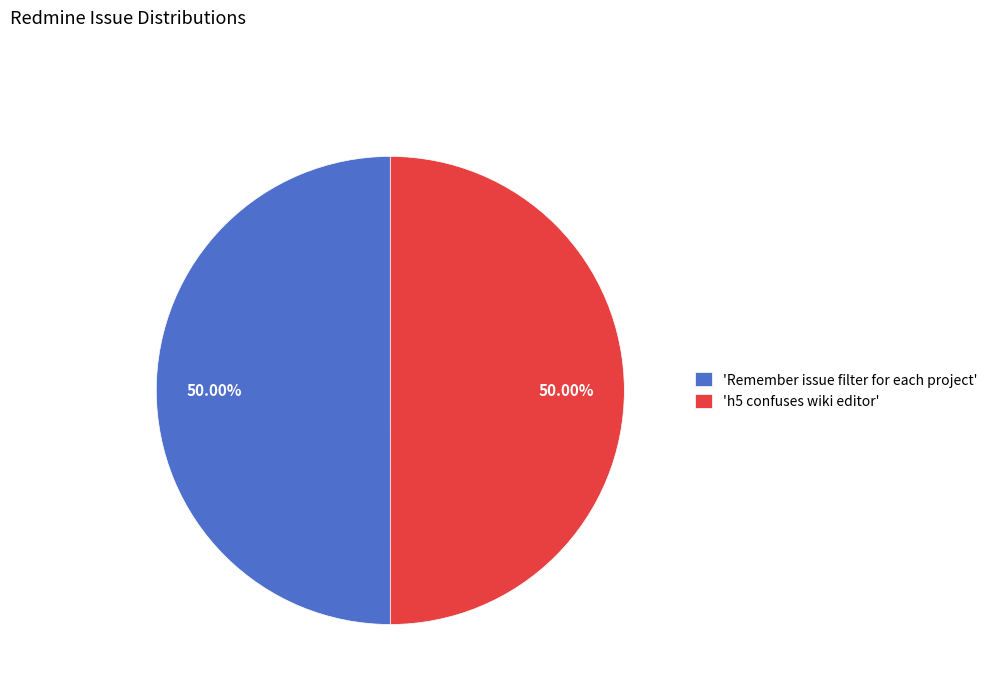

What is the ratio of the value at 'h5 confuses wiki editor' to the value at 'Remember issue filter for each project'?

1.0